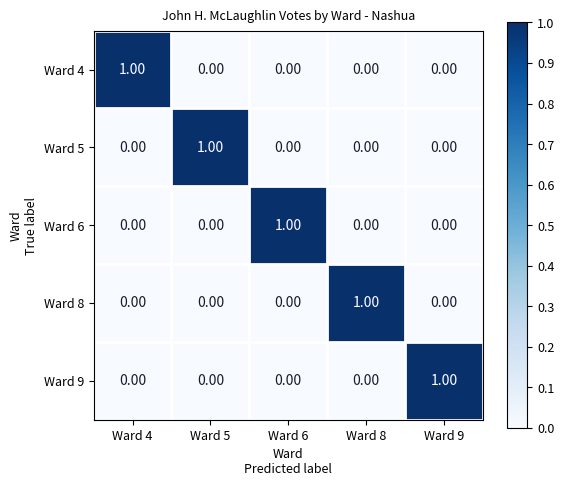

At how many categories does at least one series exceed 0?

5